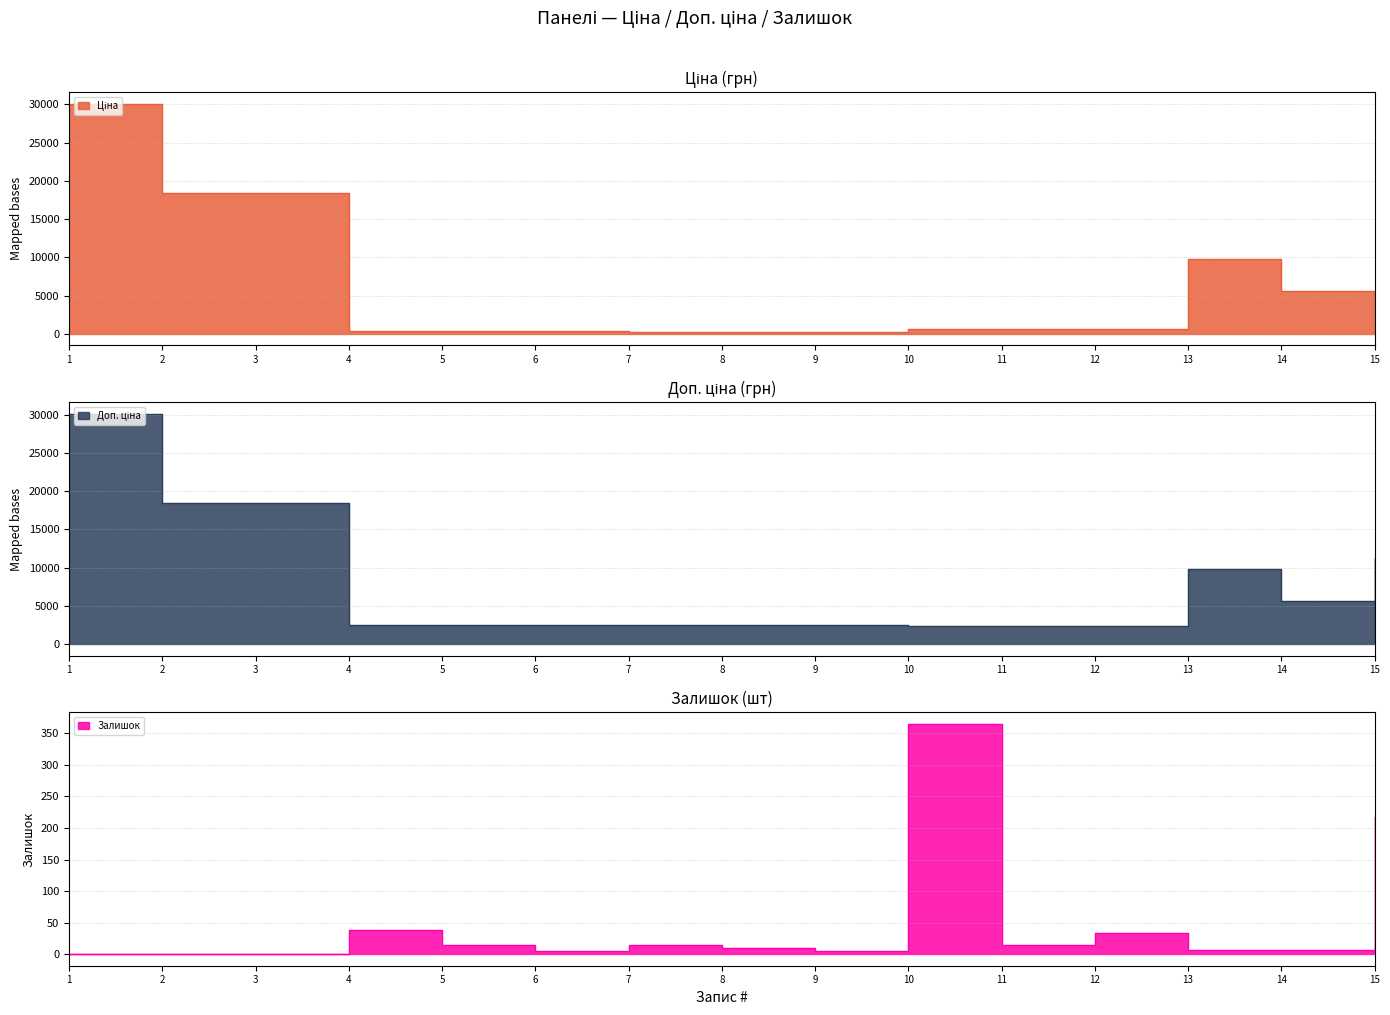

What is the sum of the Залишок values at 6 and 4?

43.0